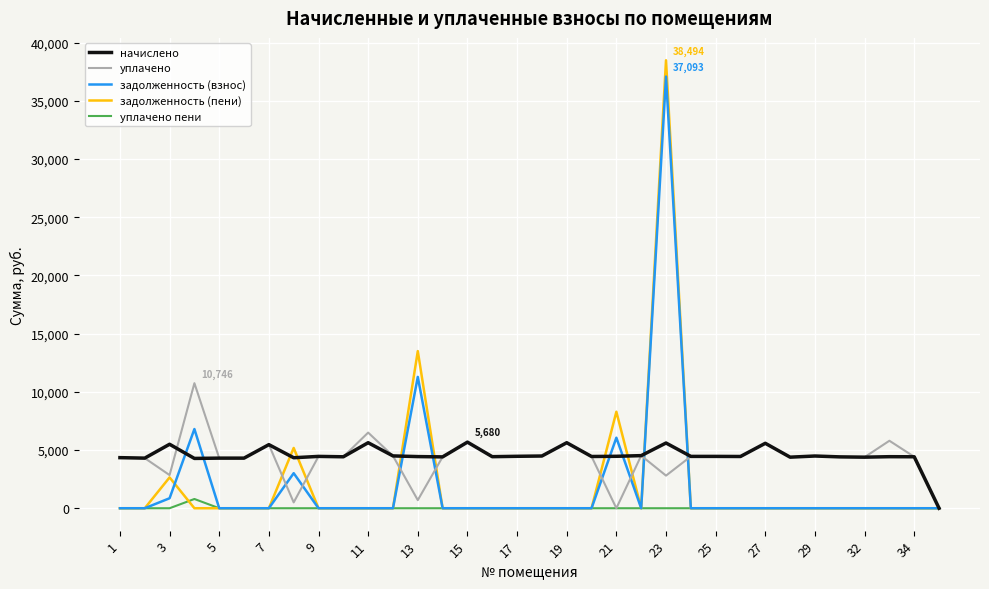

Reading right to left, transcribe all the data shown in this chart.

начислено: 0.0	4421.5	4429.8	4388.4	4413.2	4487.8	4388.4	5580.7	4446.4	4454.6	4454.6	5605.6	4520.9	4462.9	4446.4	5630.4	4487.8	4462.9	4429.8	5680.1	4413.2	4438.1	4496.0	5630.4	4421.5	4454.6	4338.7	5464.8	4305.6	4305.6	4280.8	5497.9	4305.6	4347.0
уплачено: 0.0	4421.5	5799.4	4388.4	4413.2	4487.8	4388.4	5580.7	4446.4	4454.6	4454.6	2802.8	4520.9	0.0	4446.4	5630.4	4487.8	4462.9	4429.8	5680.1	4413.2	696.2	4496.0	6500.8	4421.5	4454.6	500.0	5464.8	4305.6	4305.6	10746.3	2849.0	4305.6	4347.0
задолженность (взнос): 0.0	0.0	0.0	0.0	0.0	0.0	0.0	0.0	0.0	0.0	0.0	37093.1	0.0	6060.9	0.0	0.0	0.0	0.0	0.0	0.0	0.0	11285.7	0.0	0.0	0.0	0.0	3010.8	0.0	0.0	0.0	6805.9	858.2	0.0	0.0
задолженность (пени): 0.0	0.0	0.0	0.0	0.0	0.0	0.0	0.0	0.0	0.0	0.0	38494.5	0.0	8292.4	0.0	0.0	0.0	0.0	0.0	0.0	0.0	13504.7	0.0	0.0	0.0	0.0	5180.2	0.0	0.0	0.0	0.0	2649.0	0.0	0.0
уплачено пени: 0.0	0.0	2.6	0.0	0.0	0.0	0.0	0.0	0.0	0.0	0.0	0.0	0.0	0.0	0.0	0.0	0.0	0.0	0.0	3.9	0.0	0.0	0.0	0.0	0.0	0.0	0.0	0.0	0.0	0.0	794.6	0.0	0.0	0.0